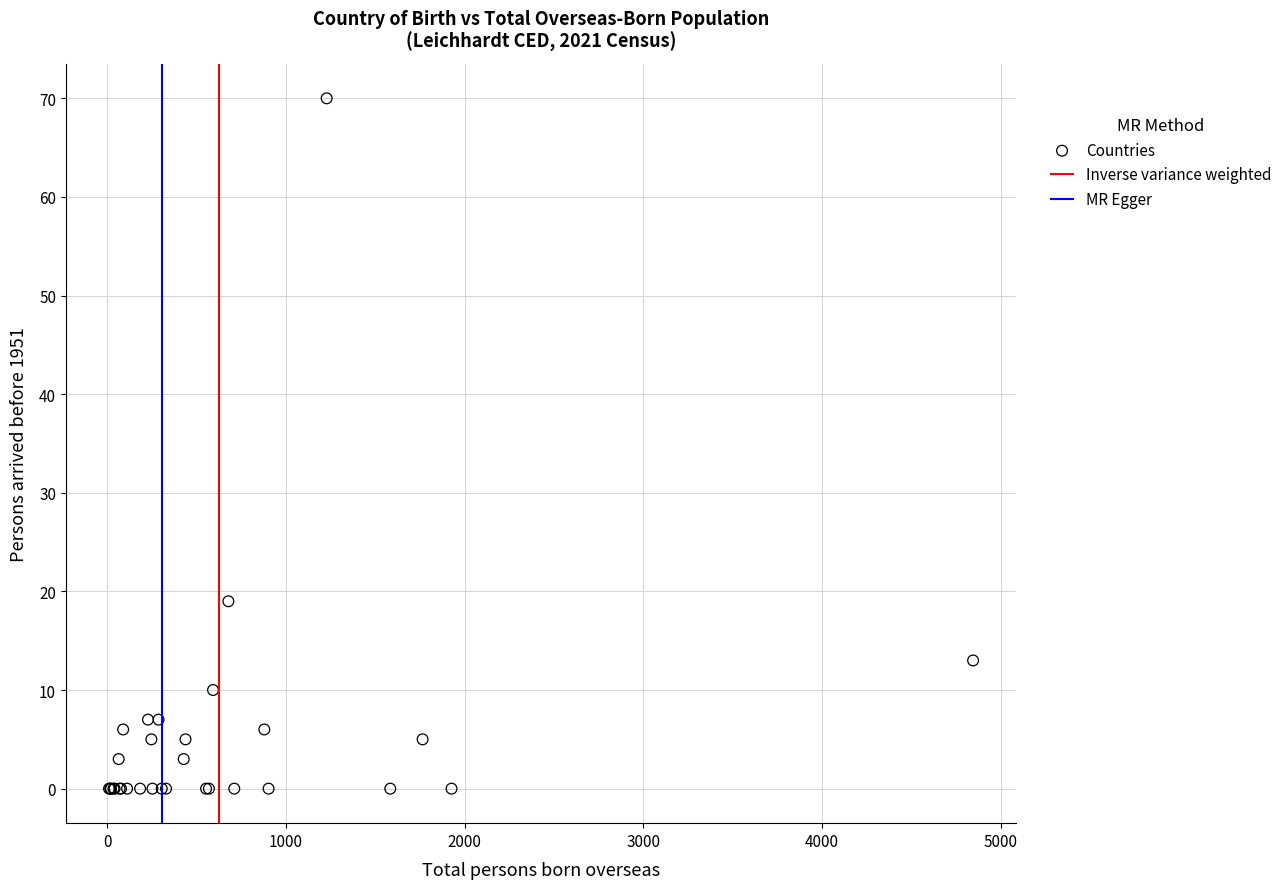

What Y value in the scatter plot is closest to 35?

19